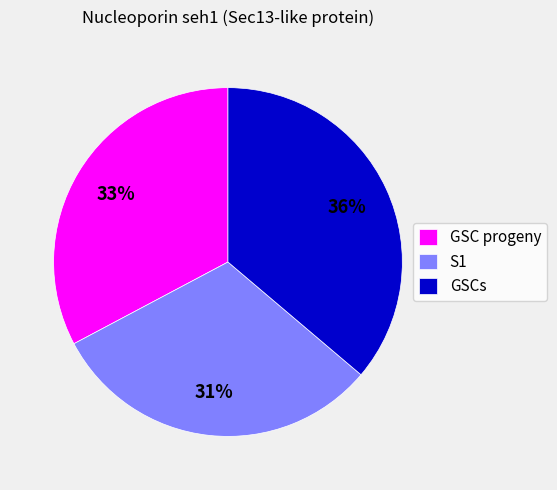

To the nearest percent, what percentage of the pie is S1?

31%